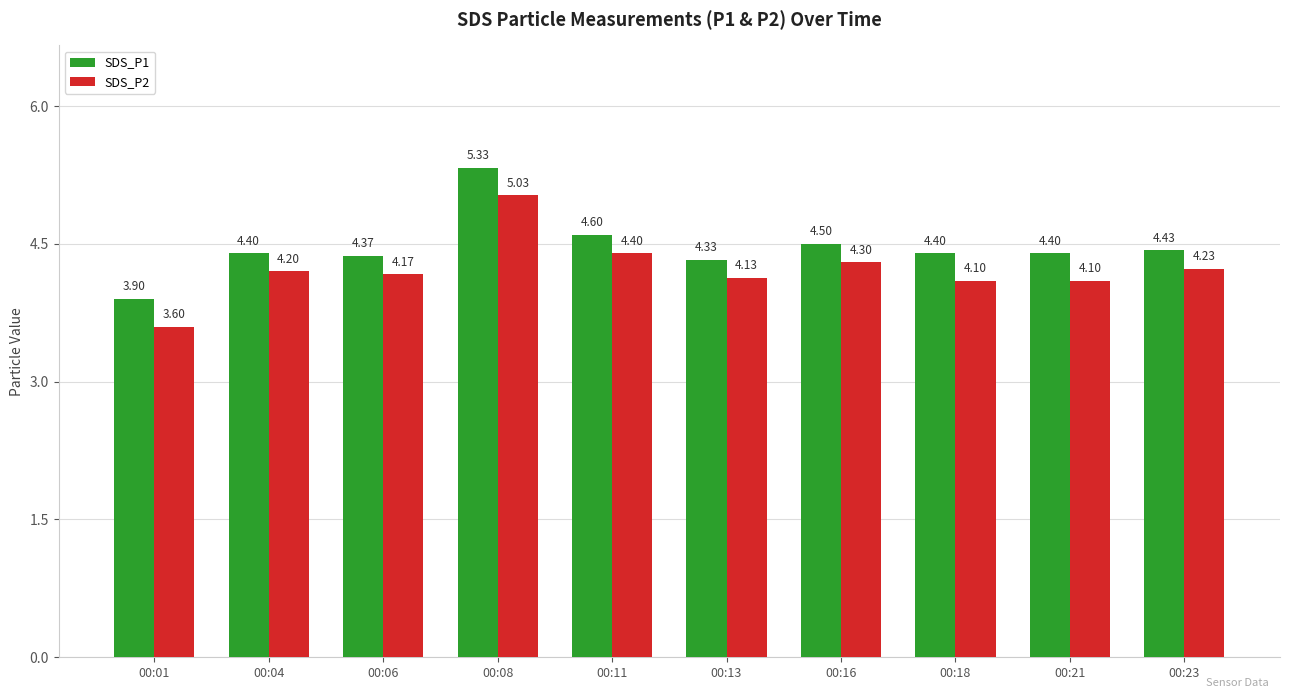

Between 00:08 and 00:13, which series saw the biggest shift?

SDS_P1